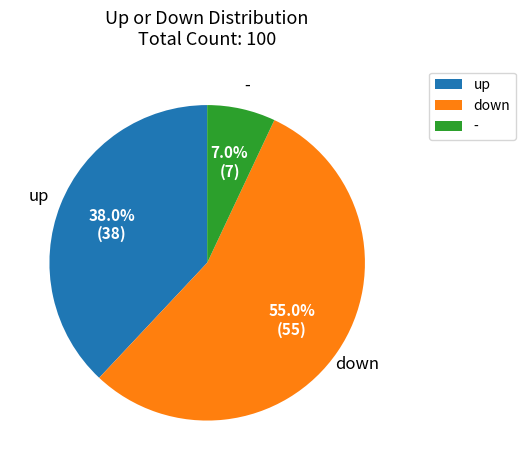

Which category has the biggest portion of the pie?

down